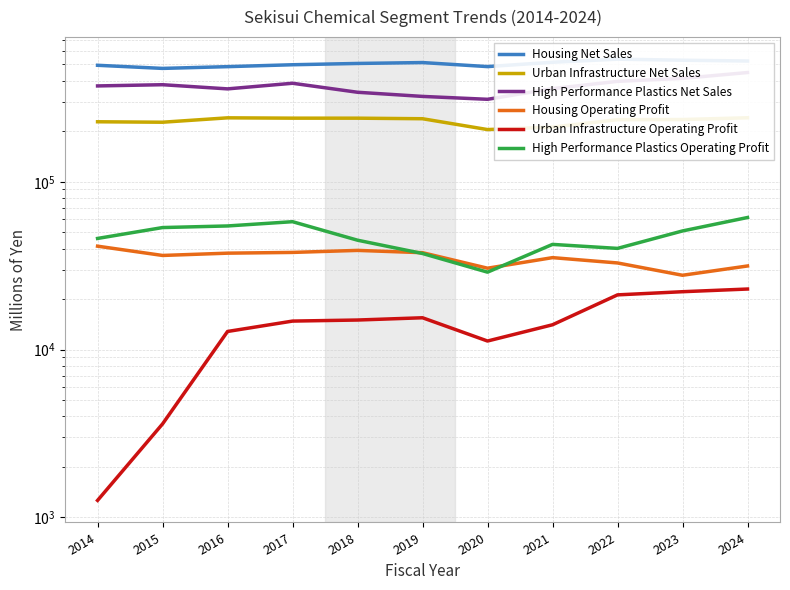

Reading left to right, list all the values displayed in this chart.

Housing Net Sales: 2014=494116	2015=473441	2016=484975	2017=497782	2018=506729	2019=512937	2020=485265	2021=515191	2022=537371	2023=529693	2024=524010
Urban Infrastructure Net Sales: 2014=227689	2015=226279	2016=240332	2017=239241	2018=239193	2019=237380	2020=204586	2021=211776	2022=234296	2023=234787	2024=240492
High Performance Plastics Net Sales: 2014=372296	2015=378552	2016=357526	2017=386154	2018=341290	2019=322421	2020=309867	2021=358809	2022=396389	2023=412897	2024=447354
Housing Operating Profit: 2014=41327	2015=36387	2016=37549	2017=37935	2018=39002	2019=37792	2020=30546	2021=35318	2022=32831	2023=27729	2024=31498
Urban Infrastructure Operating Profit: 2014=1264	2015=3610	2016=12827	2017=14791	2018=15007	2019=15480	2020=11251	2021=14061	2022=21192	2023=22129	2024=22958
High Performance Plastics Operating Profit: 2014=45951	2015=53353	2016=54537	2017=57821	2018=44855	2019=37374	2020=28935	2021=42351	2022=40091	2023=50931	2024=61235